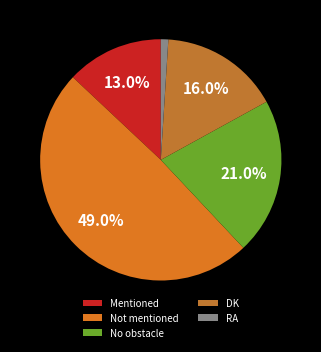

Rank the categories by value from highest to lowest.

Not mentioned, No obstacle, DK, Mentioned, RA